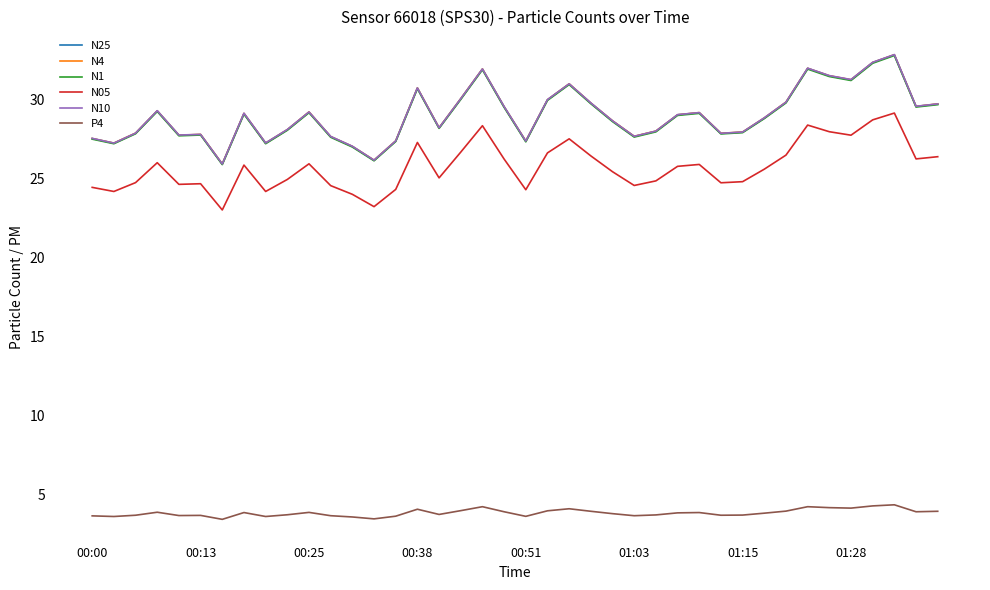

What is the average value of the P4 series?

3.8